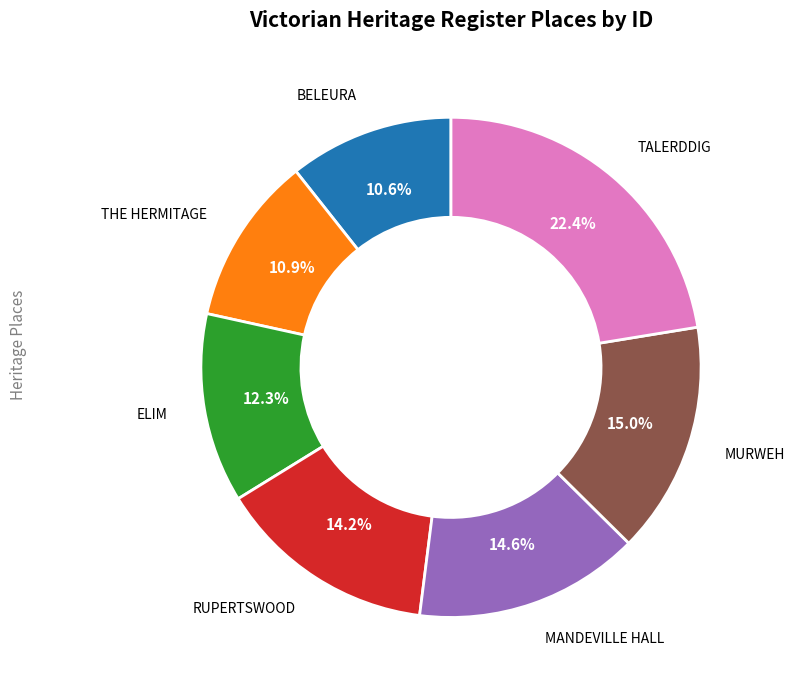

Does any single category account for the majority?

No